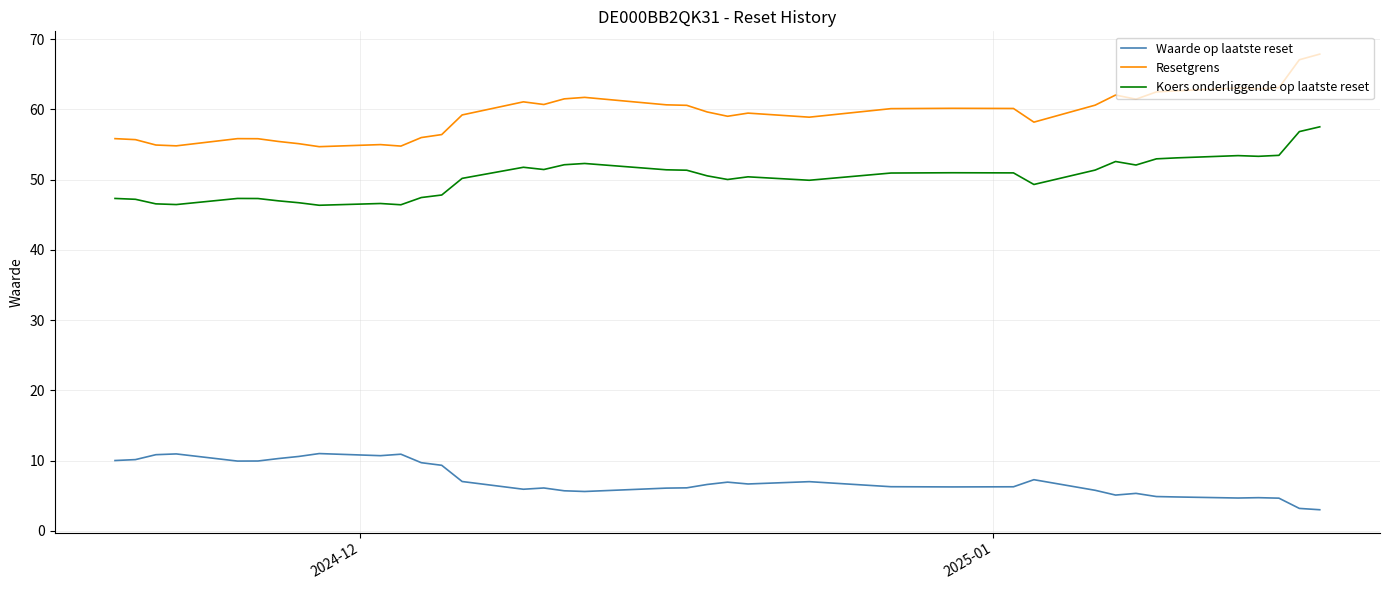

What are all the series names shown in the legend?

Waarde op laatste reset, Resetgrens, Koers onderliggende op laatste reset